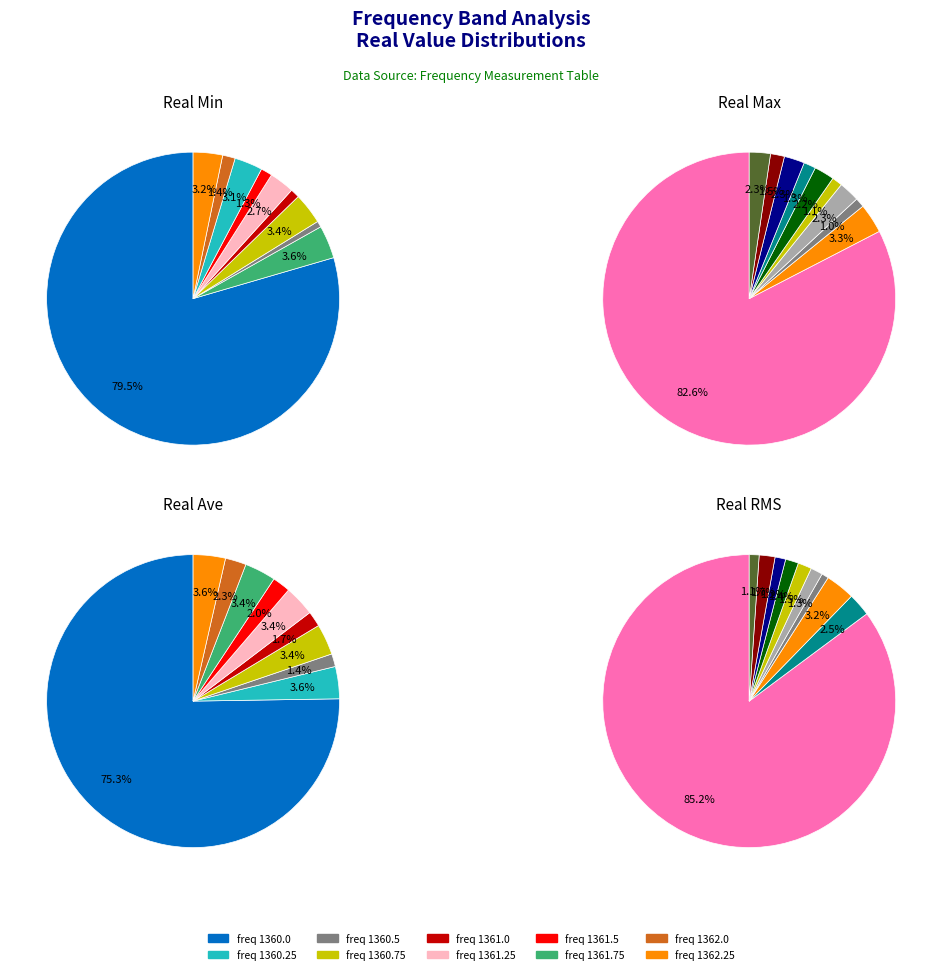

Which slice is the largest?

1360.0